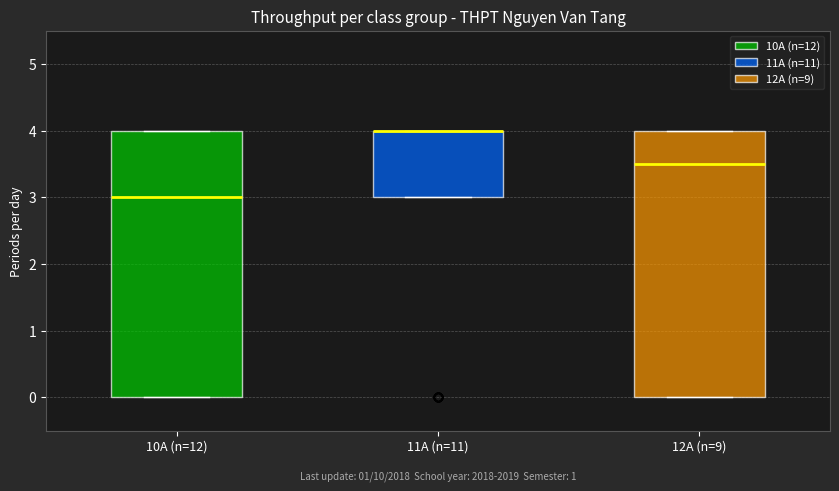

Reading left to right, transcribe this box plot: for each box, give where its median line is, the range the box spans, and where its two whiskers end, as read against the y-axis. The values are not printed on the chart, so give them approximately, as read against the axis.

10A (n=12): median 3.0, box 0.0 to 4.0, whiskers 0.0 to 4.0
11A (n=11): median 4.0 (drawn on the box's upper edge), box 3.0 to 4.0, whiskers 3.0 to 4.0
12A (n=9): median 3.5, box 0.0 to 4.0, whiskers 0.0 to 4.0